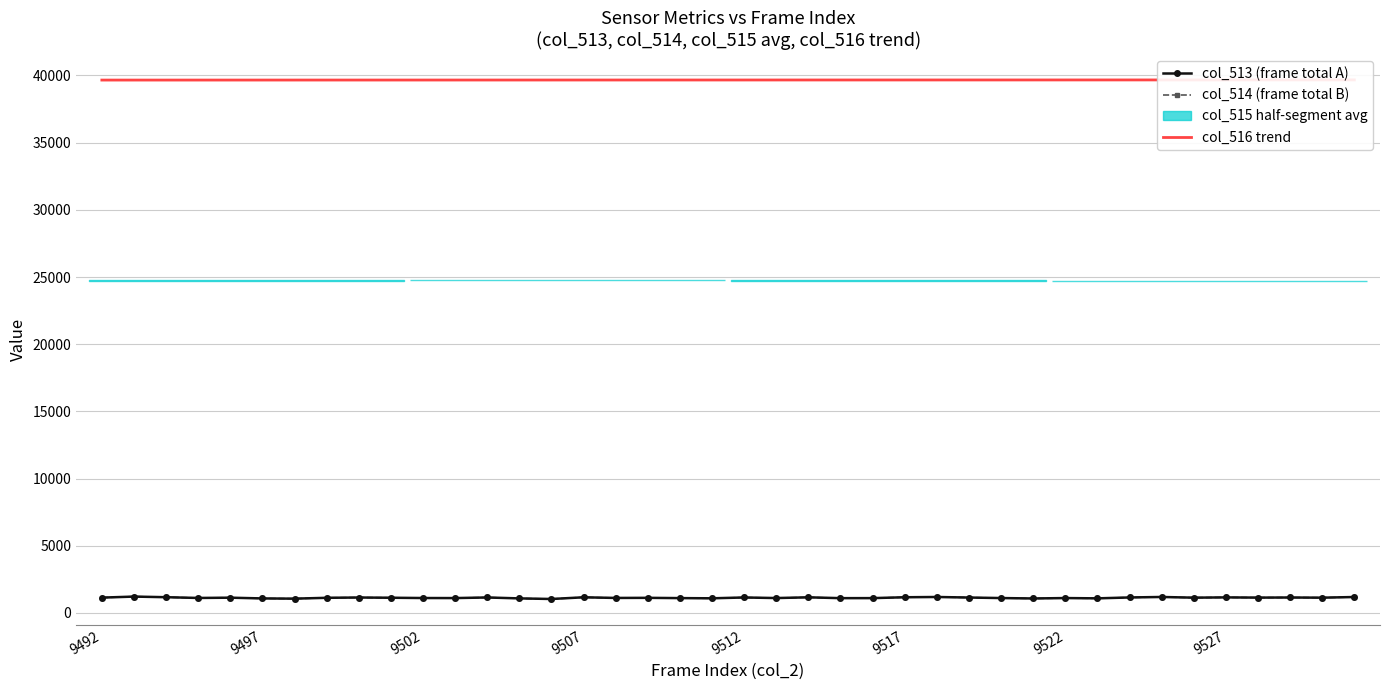

Reading left to right, transcribe all the data shown in this chart.

col_513 (frame total A): 1140.0	1217.0	1171.0	1115.0	1135.0	1080.0	1063.0	1126.0	1148.0	1131.0	1110.0	1106.0	1151.0	1082.0	1038.0	1164.0	1116.0	1124.0	1104.0	1089.0	1151.0	1108.0	1162.0	1100.0	1103.0	1167.0	1187.0	1146.0	1108.0	1077.0	1107.0	1086.0	1152.0	1188.0	1137.0	1157.0	1141.0	1149.0	1136.0	1185.0
col_514 (frame total B): 1139.0	1216.0	1170.0	1115.0	1134.0	1080.0	1062.0	1126.0	1147.0	1131.0	1110.0	1106.0	1151.0	1082.0	1037.0	1162.0	1116.0	1124.0	1104.0	1088.0	1150.0	1108.0	1161.0	1099.0	1102.0	1167.0	1186.0	1146.0	1108.0	1076.0	1105.0	1084.0	1152.0	1186.0	1136.0	1157.0	1140.0	1149.0	1136.0	1184.0
col_516 trend: 39659.3	39659.6	39660.0	39660.3	39660.6	39660.9	39661.2	39661.5	39661.8	39662.1	39662.4	39662.7	39663.0	39663.3	39663.6	39663.9	39664.2	39664.5	39664.8	39665.1	39665.4	39665.7	39666.0	39666.3	39666.6	39666.9	39667.2	39667.5	39667.8	39668.1	39668.4	39668.7	39669.0	39669.3	39669.6	39669.9	39670.2	39670.5	39670.8	39671.1